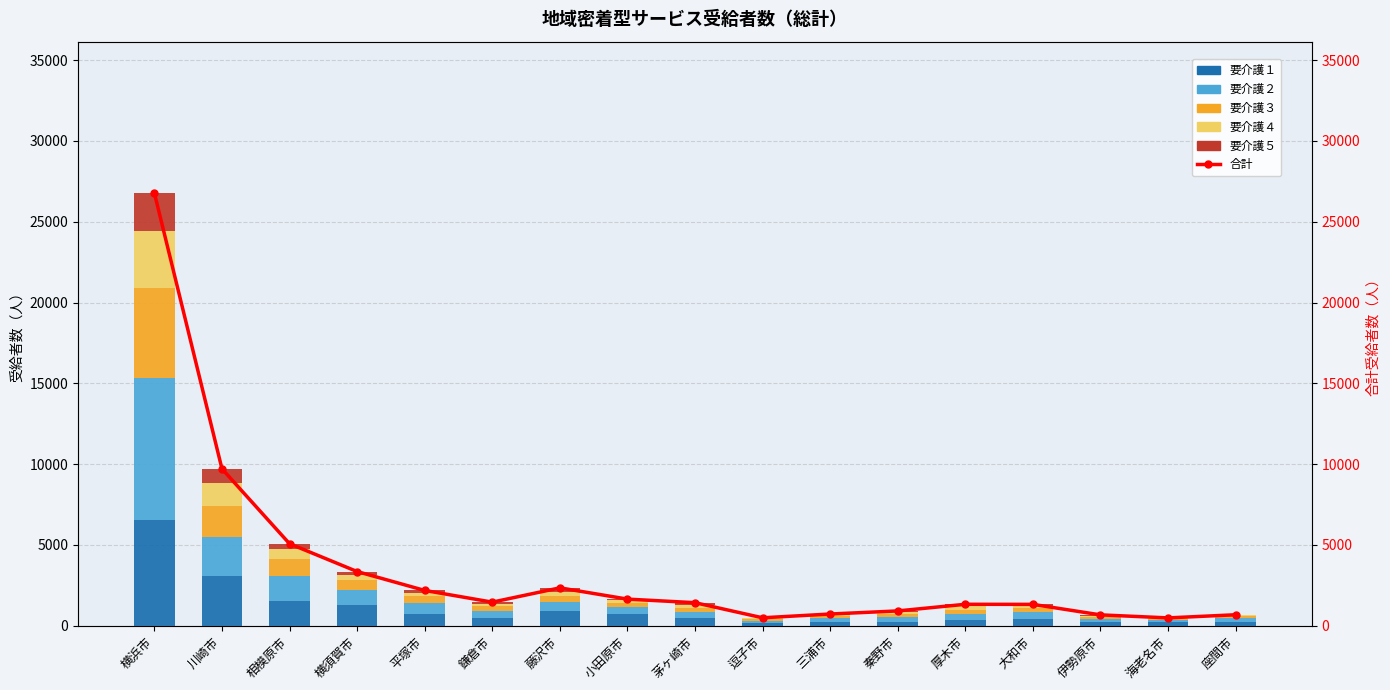

What is the minimum value for 要介護２?

112